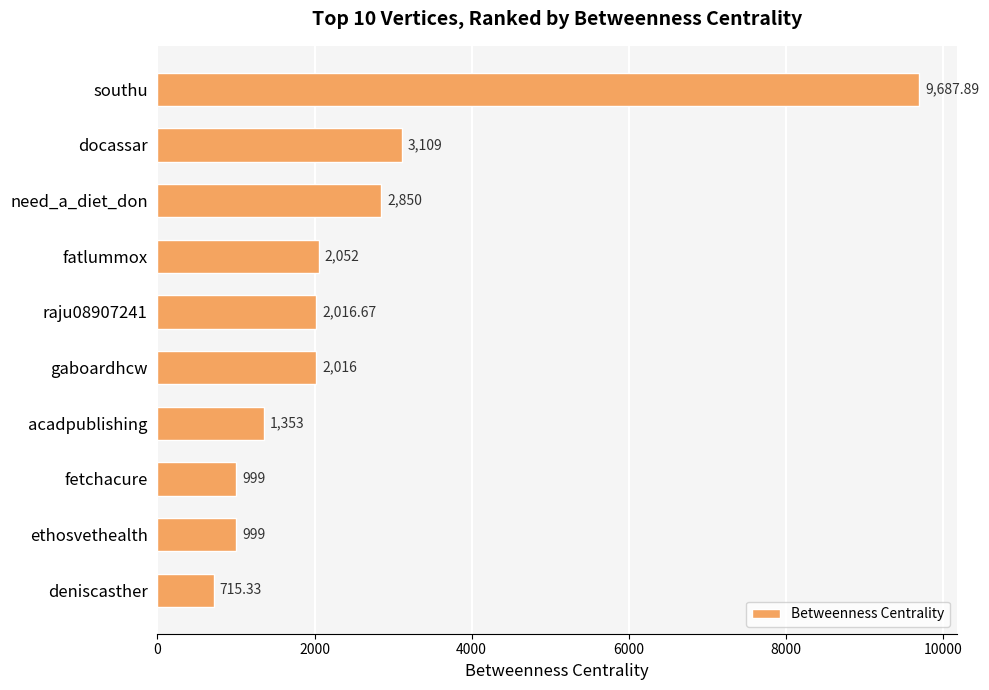

Which category has the lowest value across all series?

deniscasther